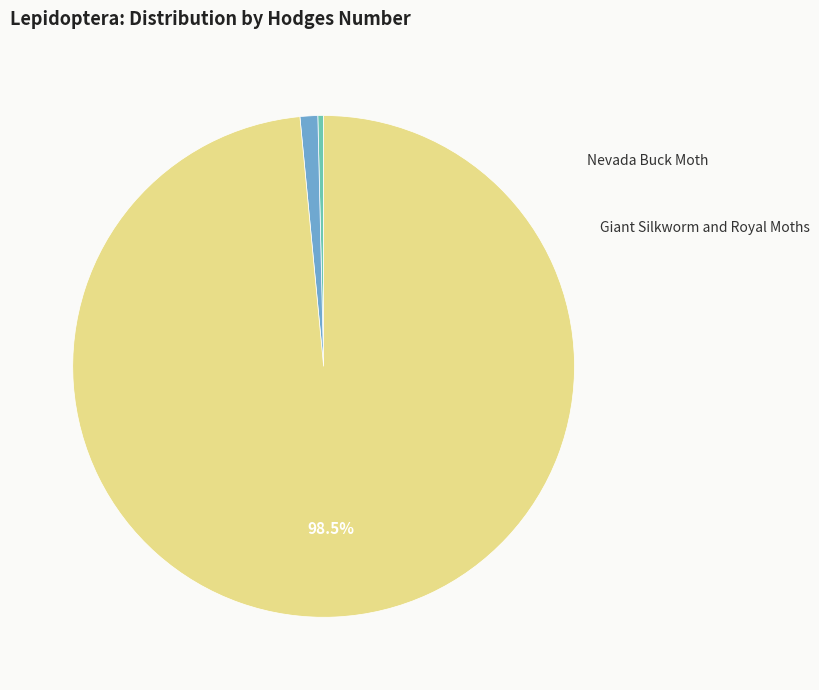

Is there any slice that represents more than half of the pie?

Yes